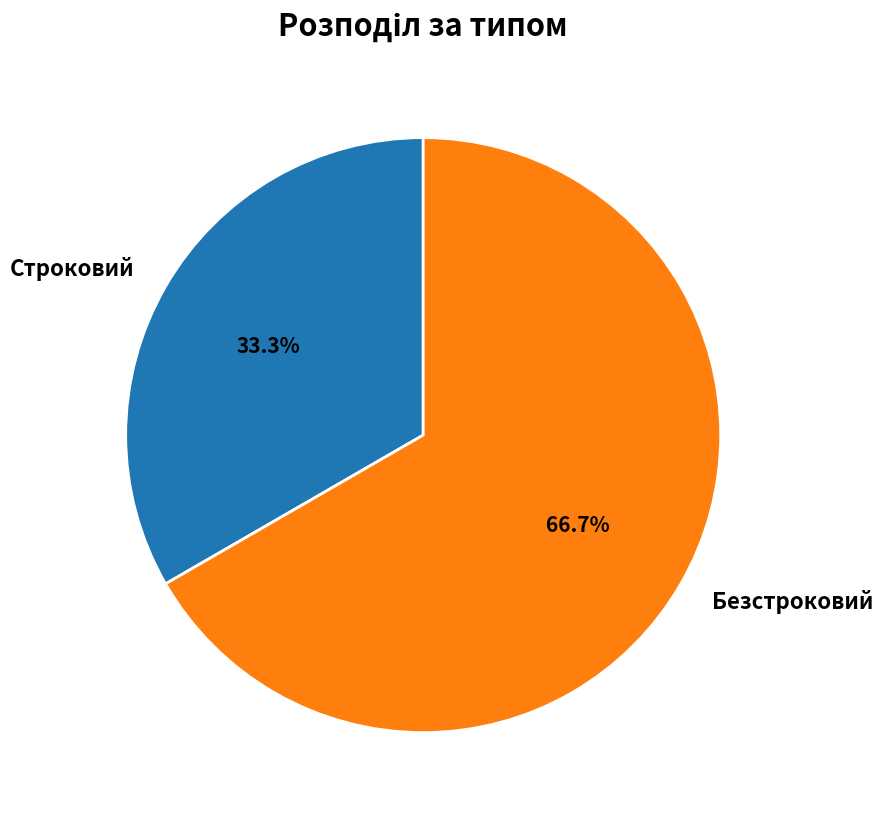

Count the number of slices in the pie.

2